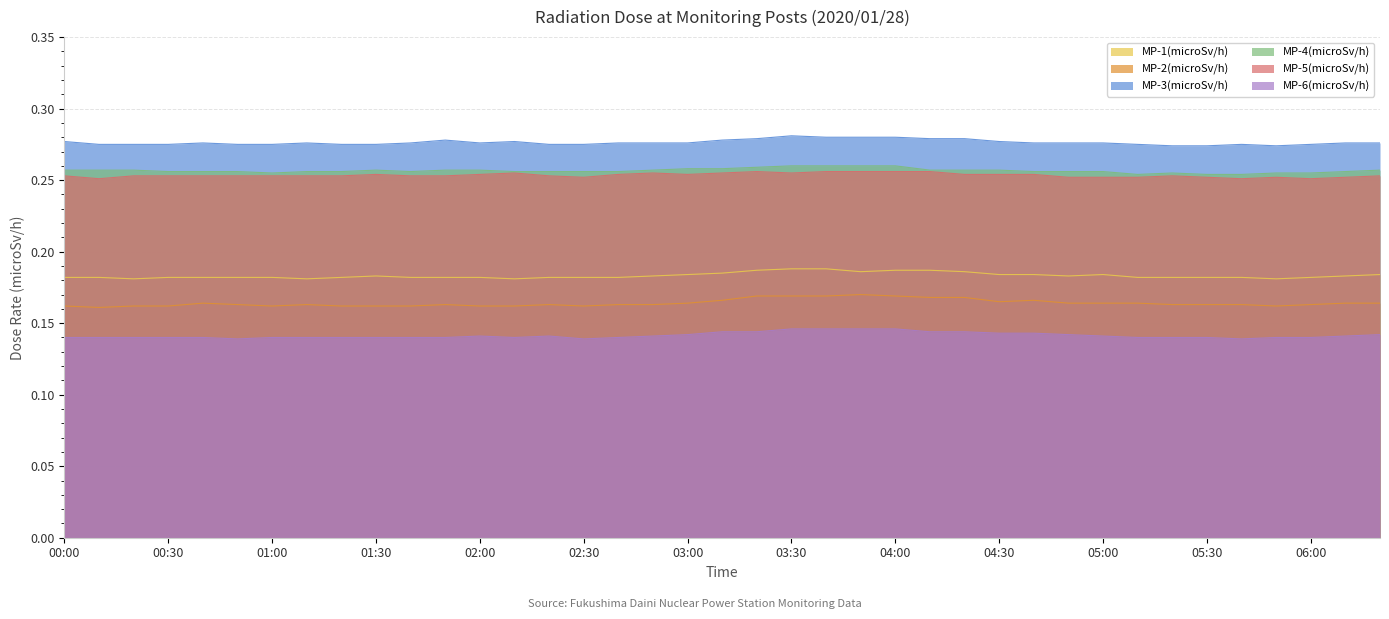

True or false: MP-2(microSv/h) and MP-1(microSv/h) intersect in this chart.

False